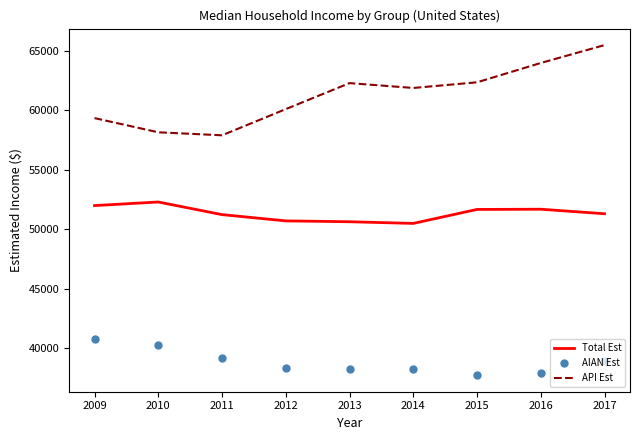

Rank the series by their maximum value, from lowest to highest.

AIAN Est, Total Est, API Est